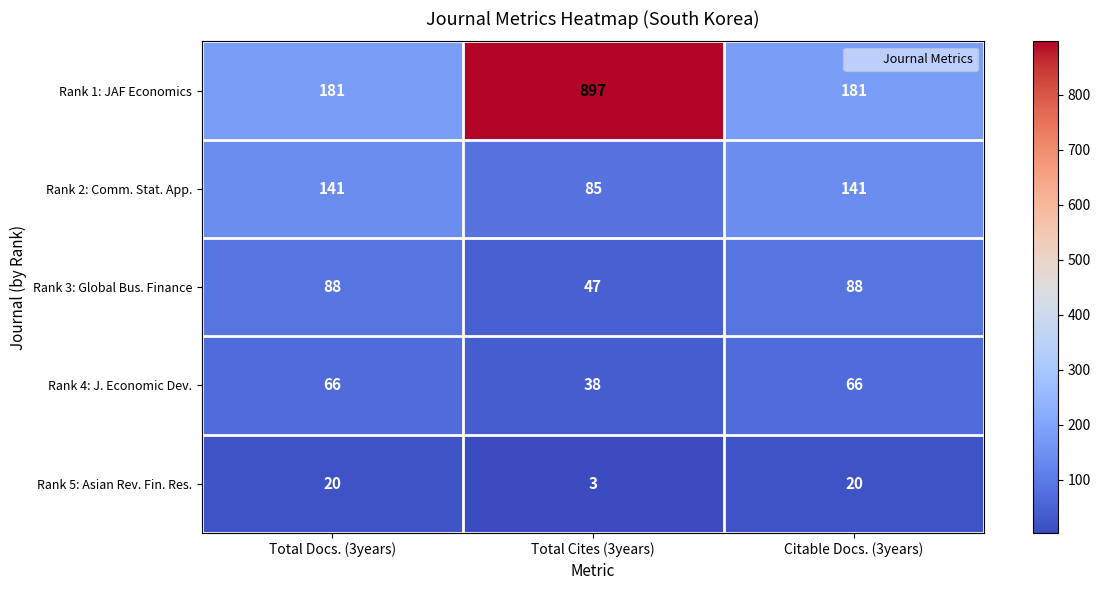

True or false: Rank 4: J. Economic Dev. has a value of 38 at Total Cites (3years).

True